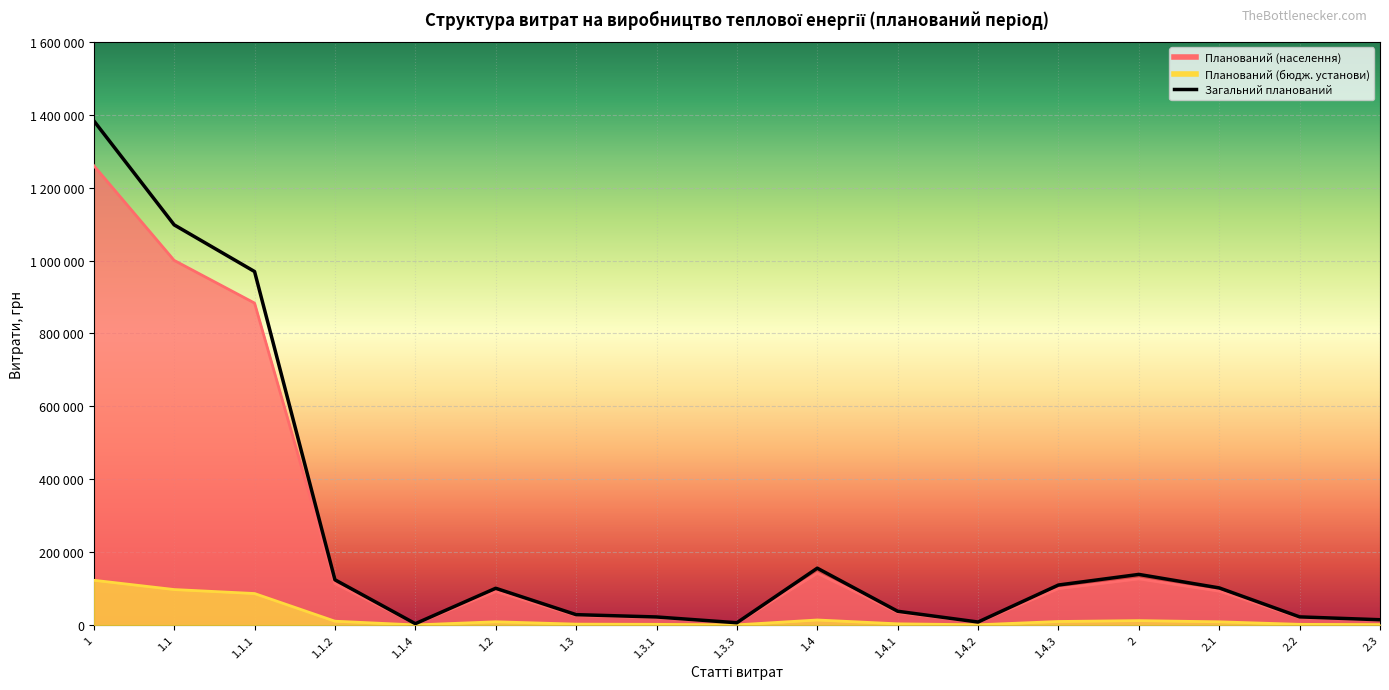

Reading left to right, transcribe all the data shown in this chart.

Планований (населення): 1=1260544.6	1.1=1000424.7	1.1.1=883324.2	1.1.2=113620.9	1.1.4=3479.5	1.2=91964.7	1.3=26015.5	1.3.1=20232.2	1.3.3=5783.3	1.4=142139.7	1.4.1=34486.8	1.4.2=7587.1	1.4.3=100065.8	2=126798.2	2.1=93016.8	2.2=20463.7	2.3=13317.7
Планований (бюдж. установи): 1=122919.5	1.1=97442.4	1.1.1=86502.6	1.1.2=10601.9	1.1.4=338.0	1.2=9007.4	1.3=2548.1	1.3.1=1981.6	1.3.3=566.4	1.4=13921.7	1.4.1=3377.8	1.4.2=743.1	1.4.3=9800.8	2=12151.5	2.1=8914.1	2.2=1961.1	2.3=1276.3
Загальний планований: 1=1383464.1	1.1=1097867.1	1.1.1=969826.8	1.1.2=124222.8	1.1.4=3817.5	1.2=100972.1	1.3=28563.6	1.3.1=22213.8	1.3.3=6349.7	1.4=156061.4	1.4.1=37864.5	1.4.2=8330.2	1.4.3=109866.6	2=138949.6	2.1=101930.9	2.2=22424.8	2.3=14593.9